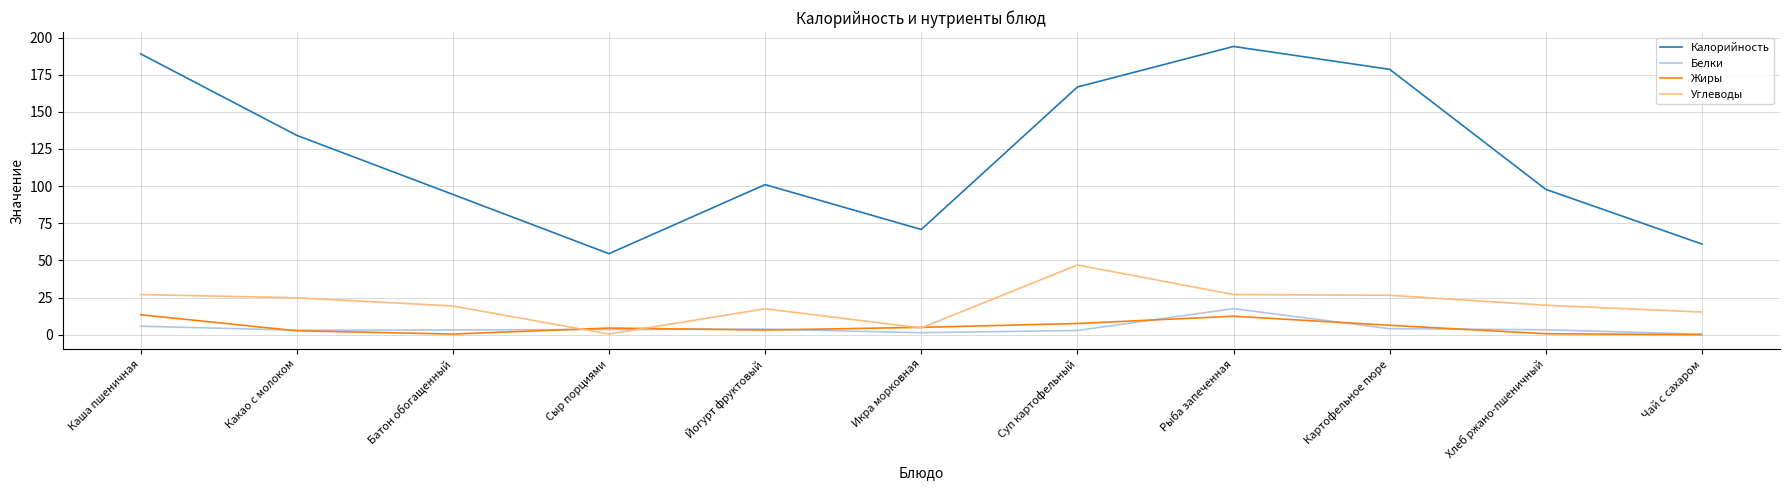

Which series changed the most between Батон обогащенный and Суп картофельный?

Калорийность